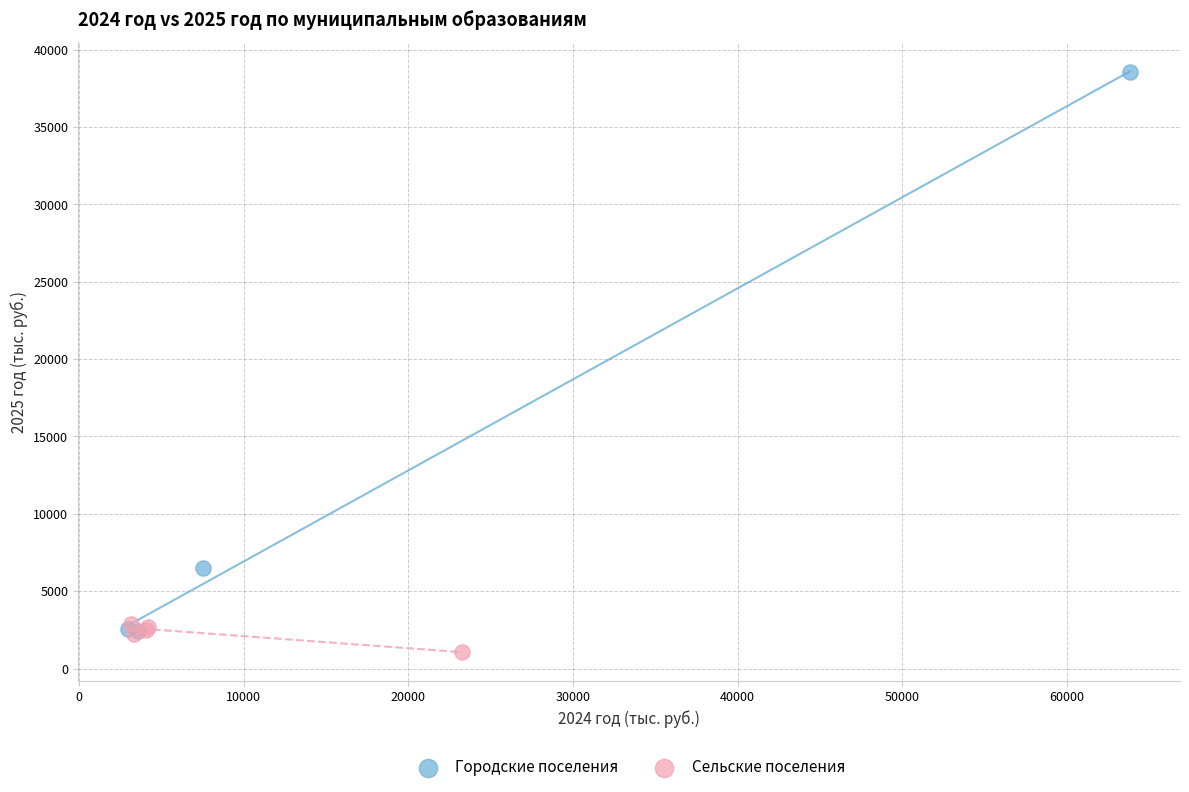

Which series has the largest Y range (max minus min)?

Городские поселения